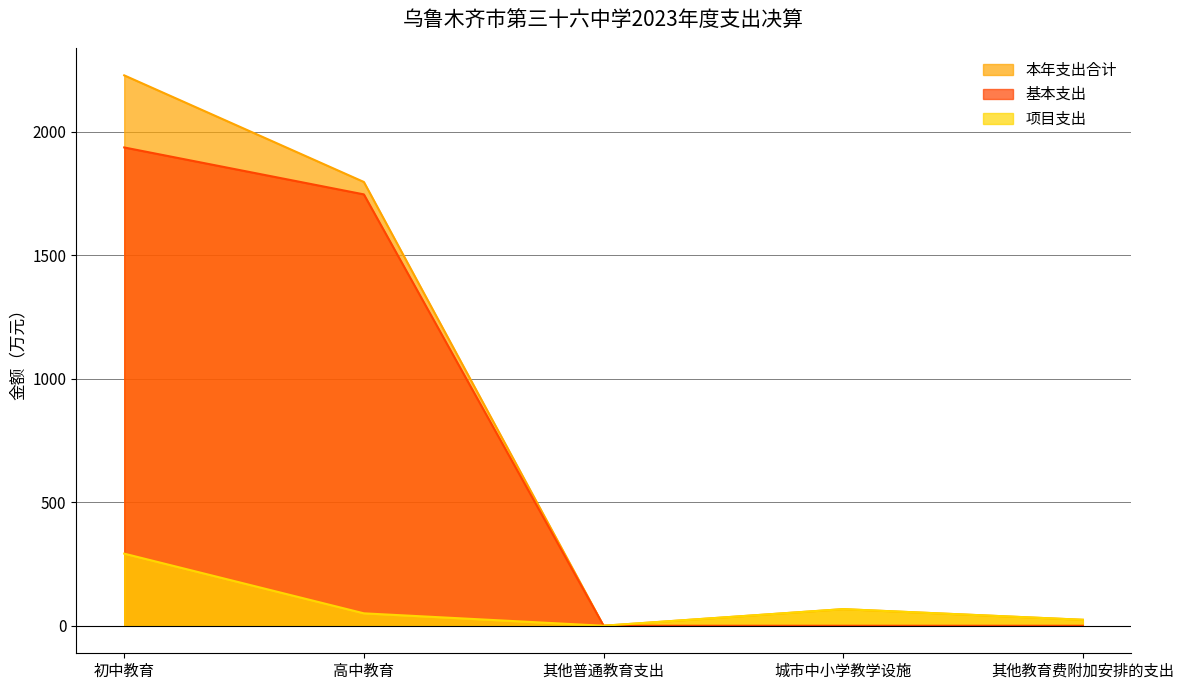

Count the number of data series in this chart.

3